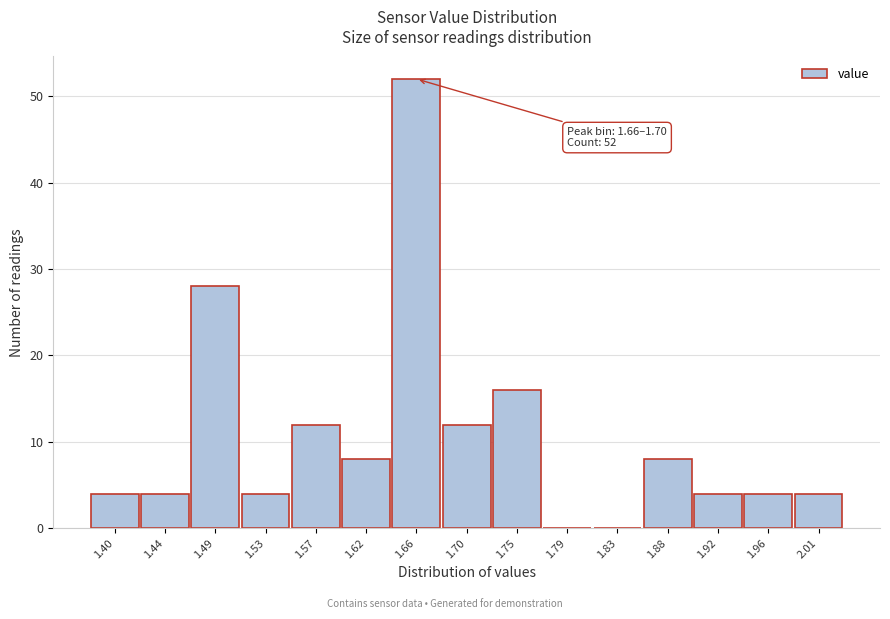

Reading left to right, what are all the values shown in this chart?

1.40=4	1.44=4	1.49=28	1.53=4	1.57=12	1.62=8	1.66=52	1.70=12	1.75=16	1.79=0	1.83=0	1.88=8	1.92=4	1.96=4	2.01=4